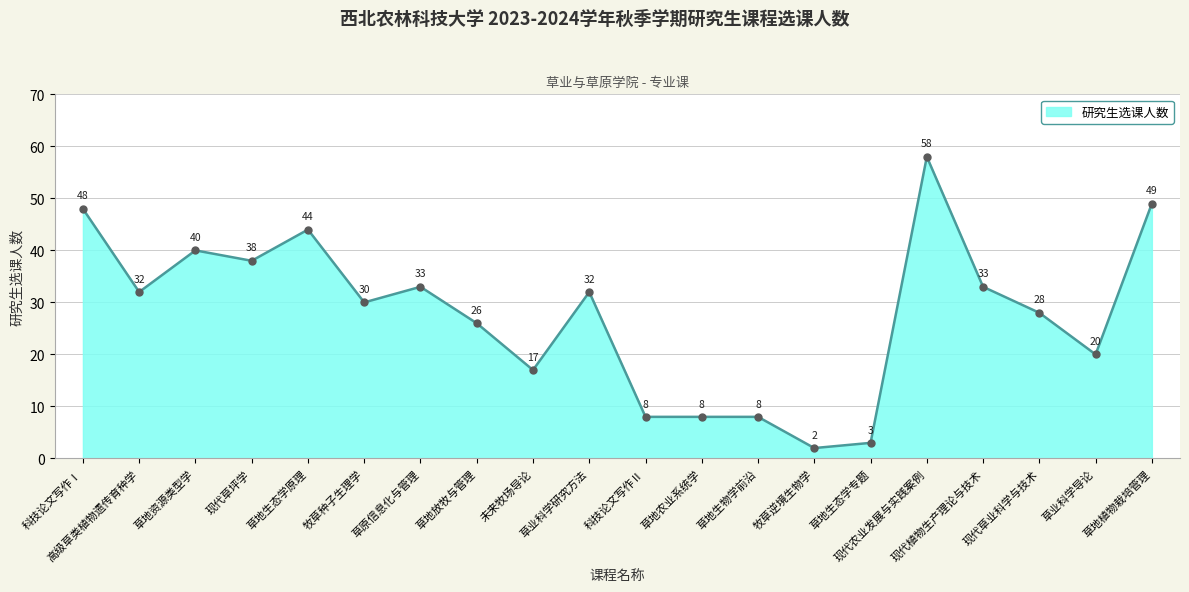

True or false: the data has more than 0 interior local peaks.

True